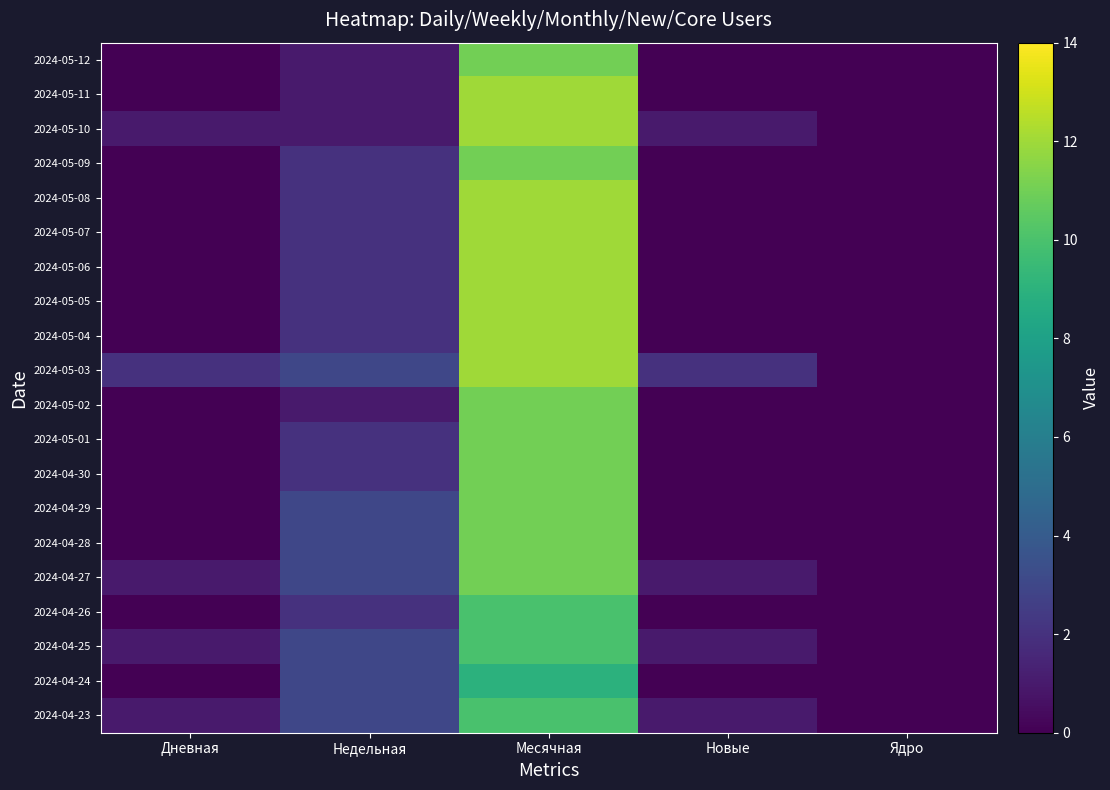

What is the difference between the second highest and minimum values in the 2024-05-05 series?

2